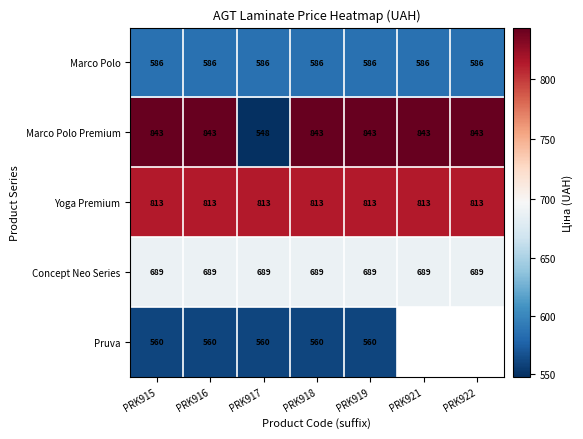

What is the difference between the Marco Polo Premium values at PRK917 and PRK915?

295.0